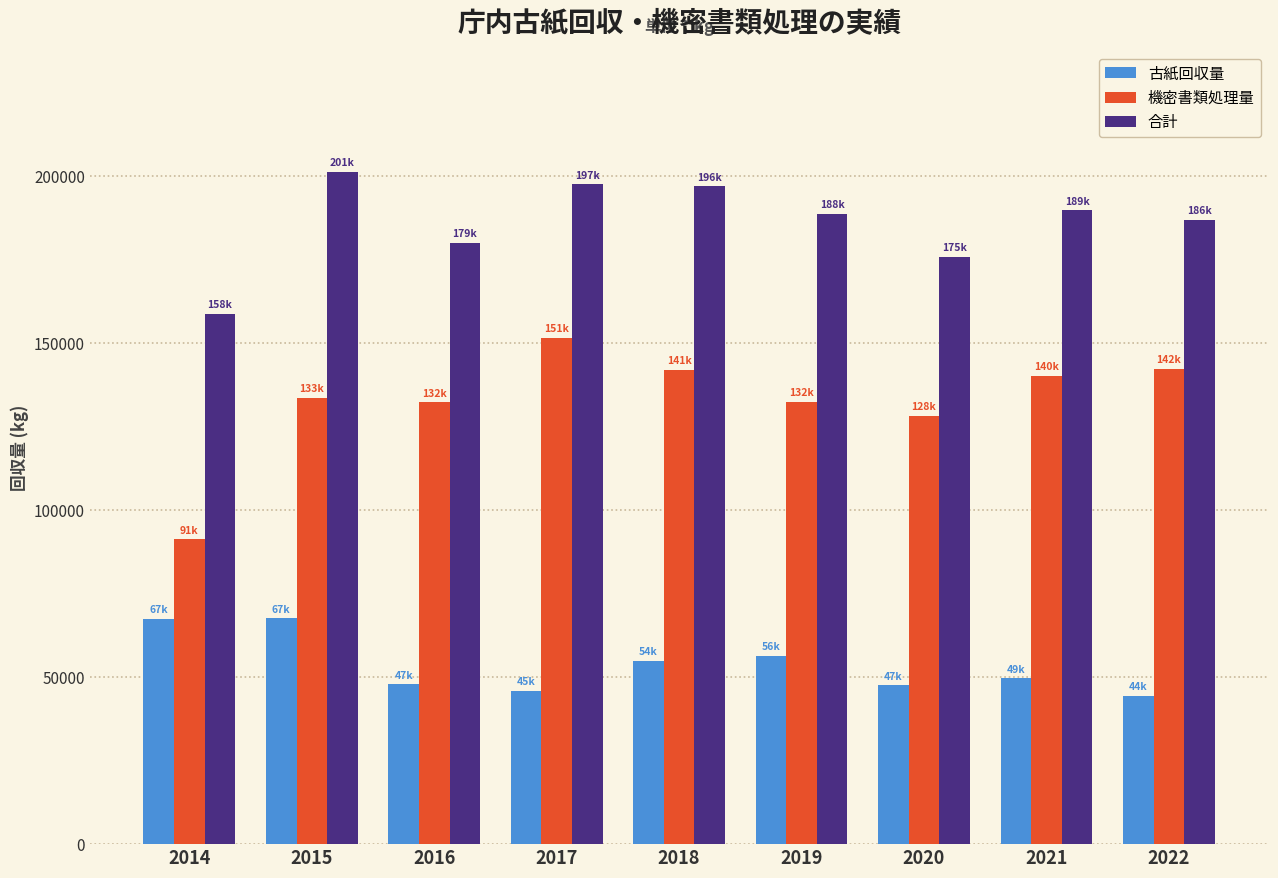

Which series has the widest spread of values?

機密書類処理量